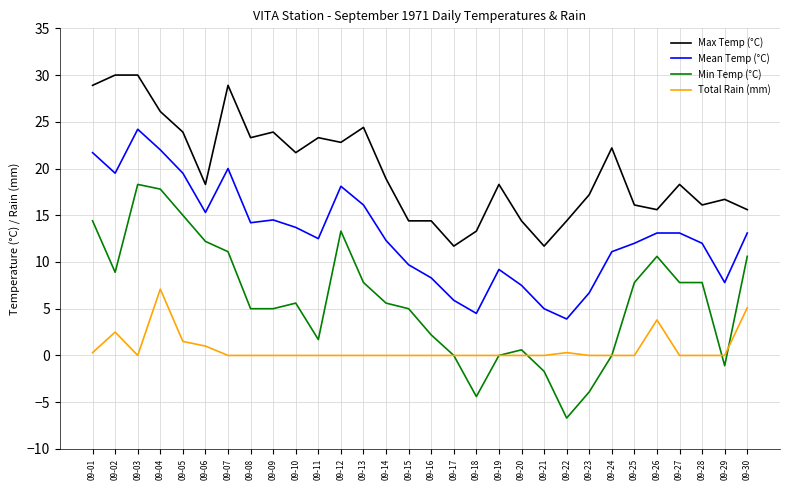

What is the average value of the Min Temp (°C) series?

5.9